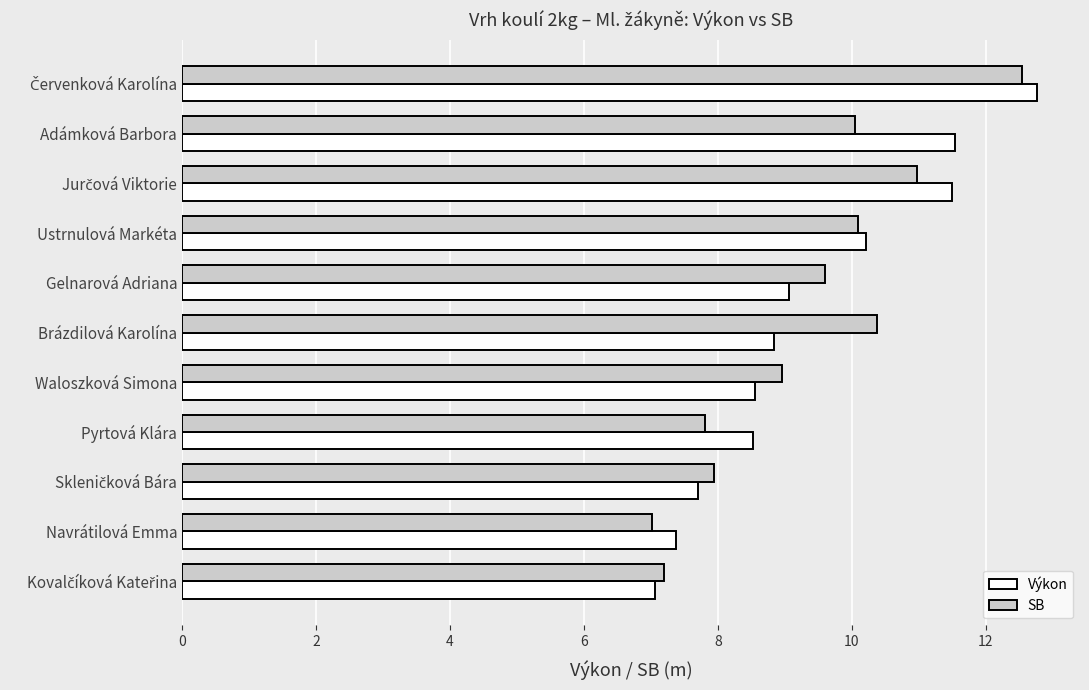

What is the sum of all SB values?

102.6